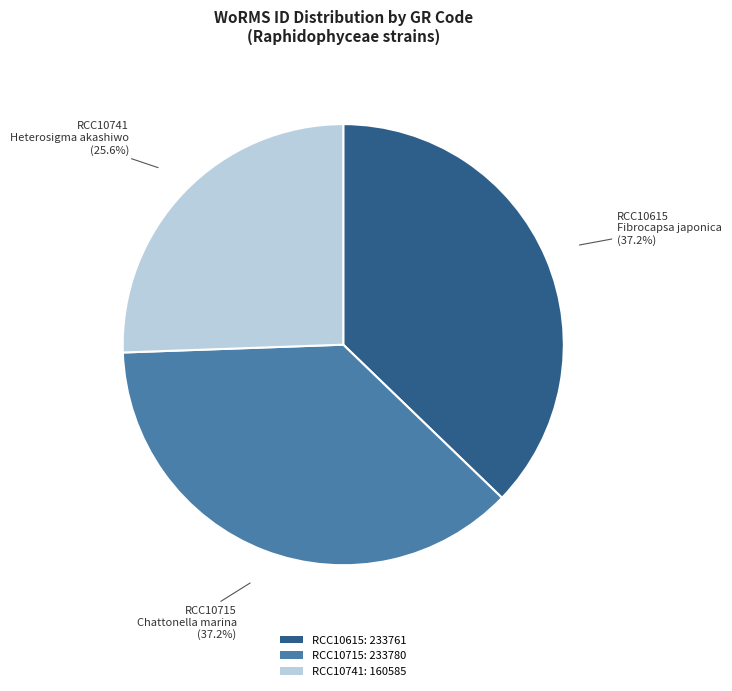

How many slices are in this pie chart?

3